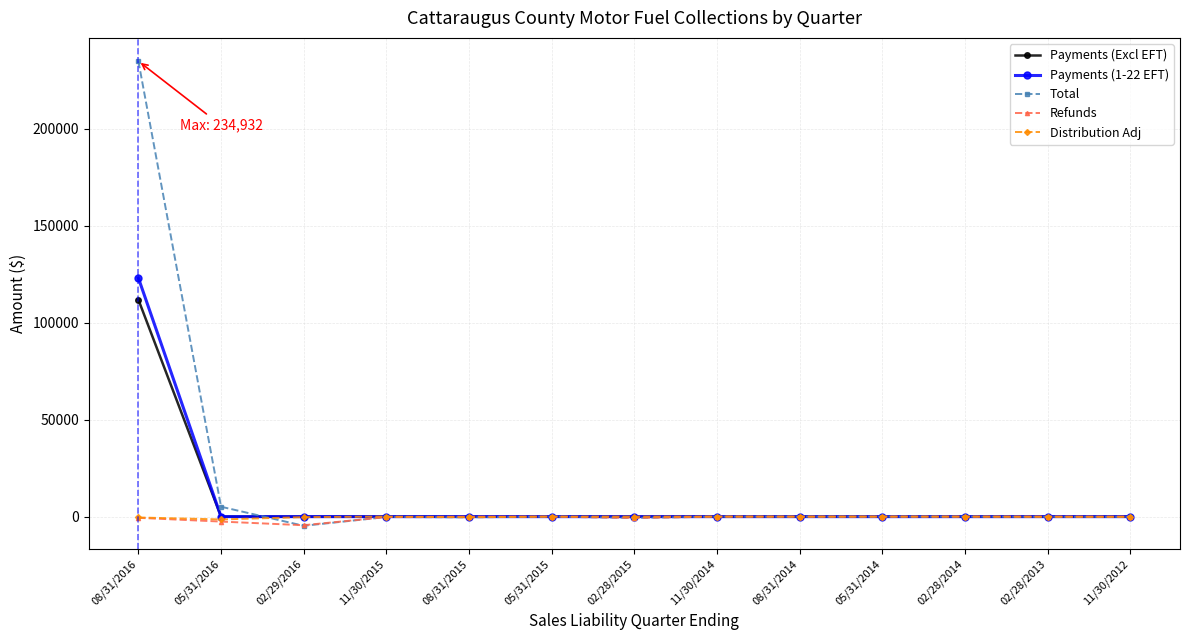

How many values in the Total series exceed -30?

6